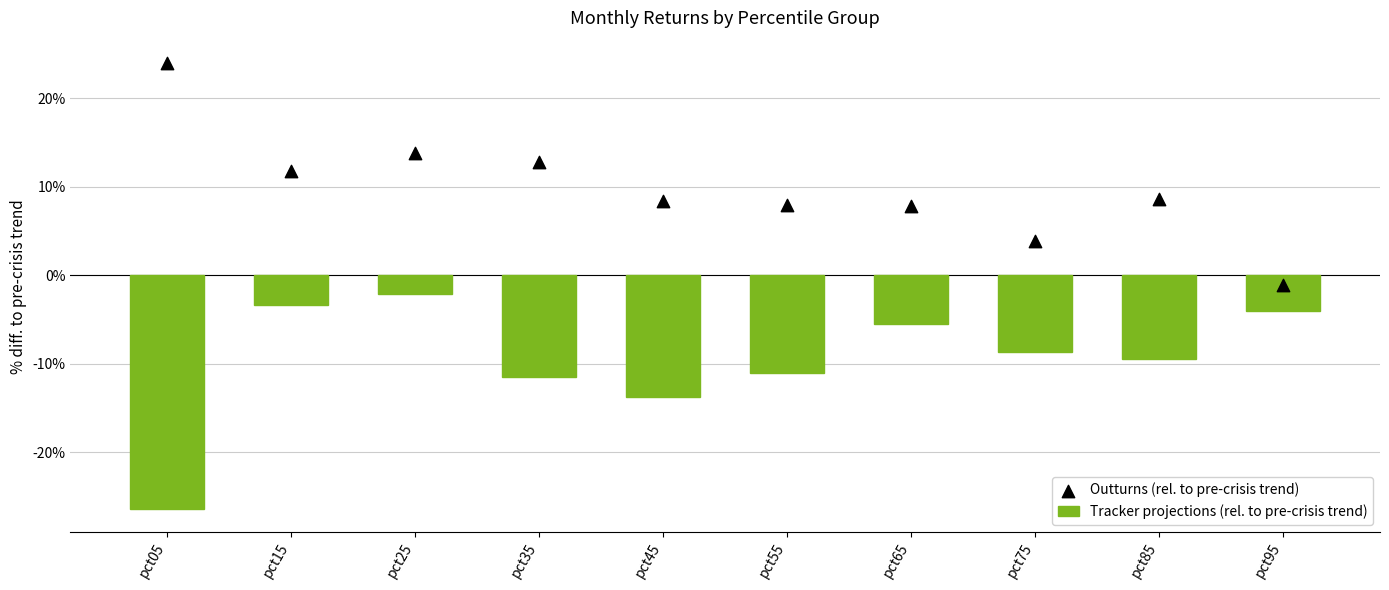

Which series has the largest total across all categories?

Outturns (rel. to pre-crisis trend)